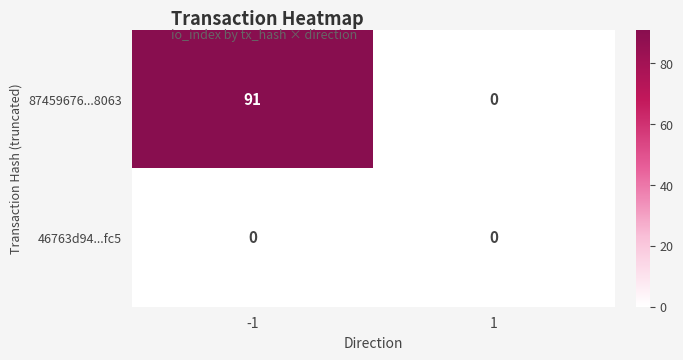

List the series in order of their peak value, lowest first.

46763d94...fc5, 87459676...8063